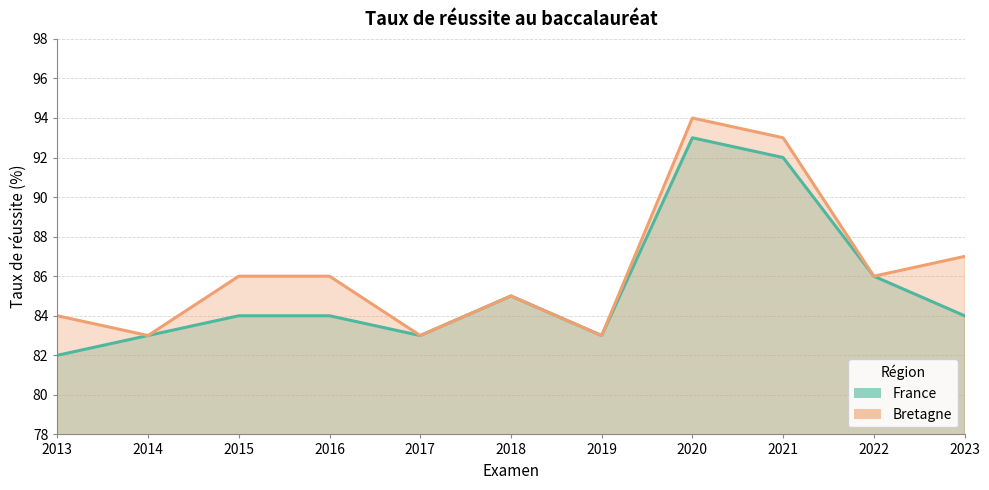

Reading left to right, what are all the values shown in this chart?

France: 2013=82	2014=83	2015=84	2016=84	2017=83	2018=85	2019=83	2020=93	2021=92	2022=86	2023=84
Bretagne: 2013=84	2014=83	2015=86	2016=86	2017=83	2018=85	2019=83	2020=94	2021=93	2022=86	2023=87